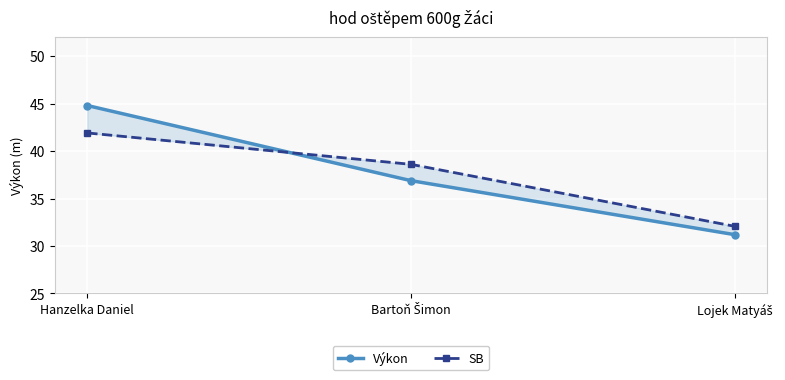

What are all the series names shown in the legend?

Výkon, SB